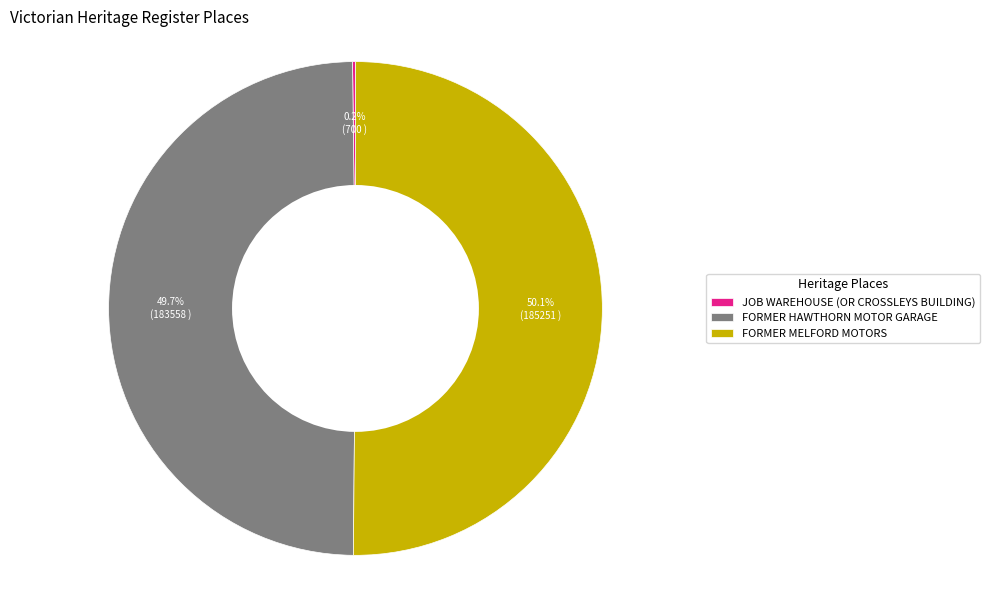

What percentage is NOT represented by FORMER HAWTHORN MOTOR GARAGE?

50.3%